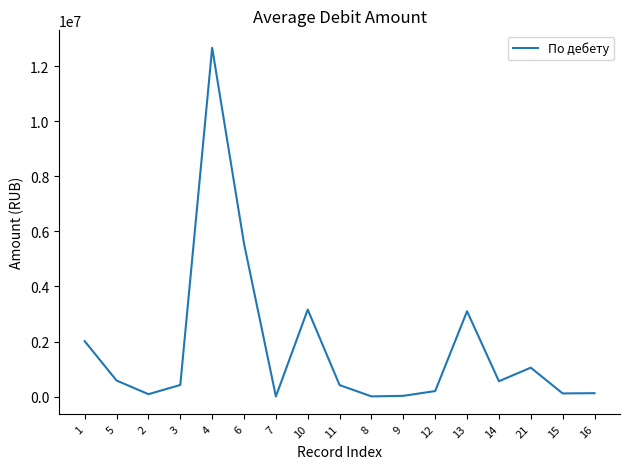

The chart shows a value of 115462.2 at 15. True or false?

True